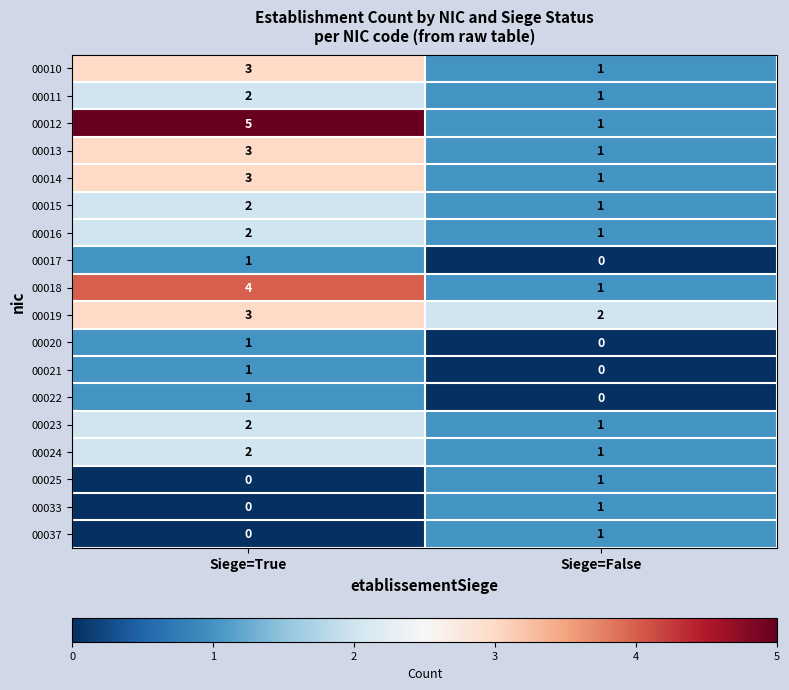

Is it true that 00013 equals 1 at Siege=False?

True